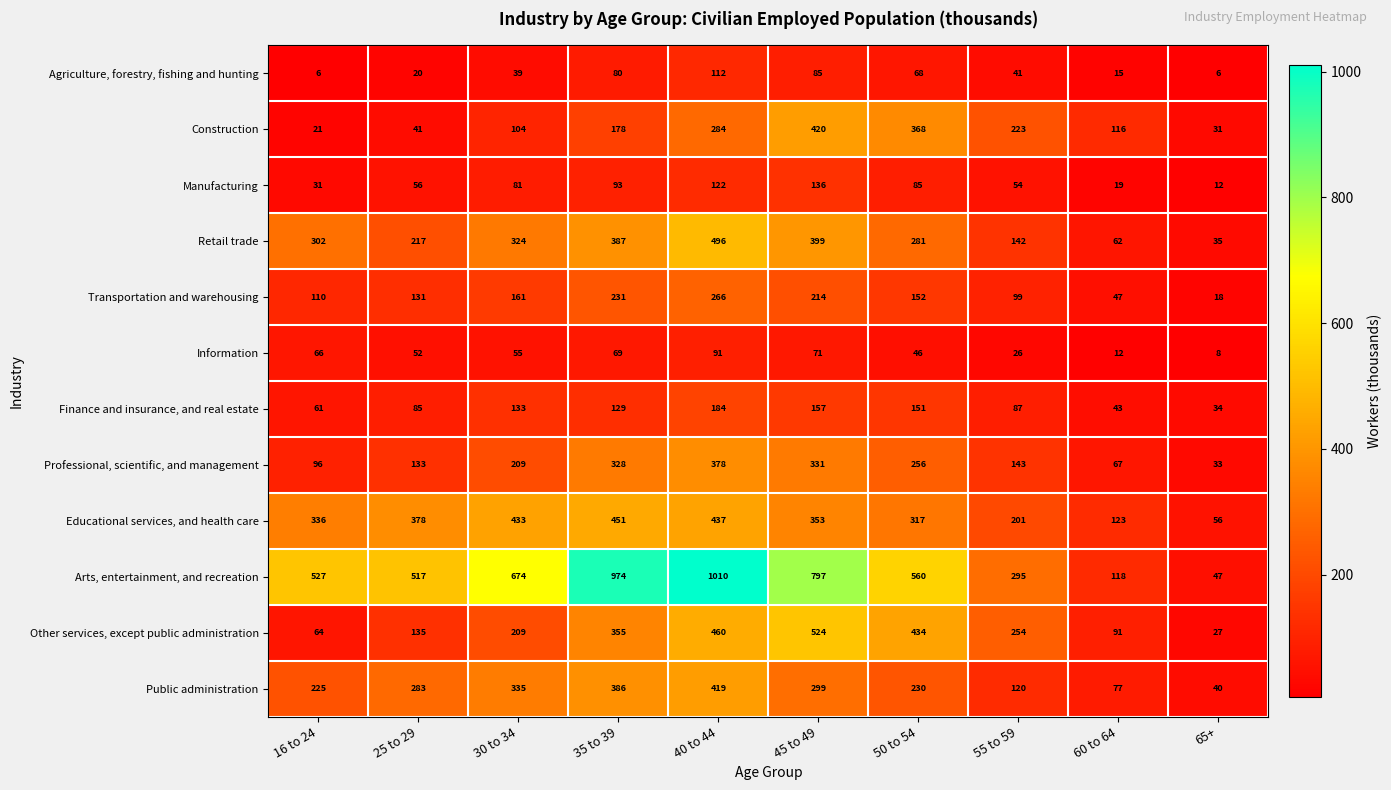

What is the smallest value displayed?

6